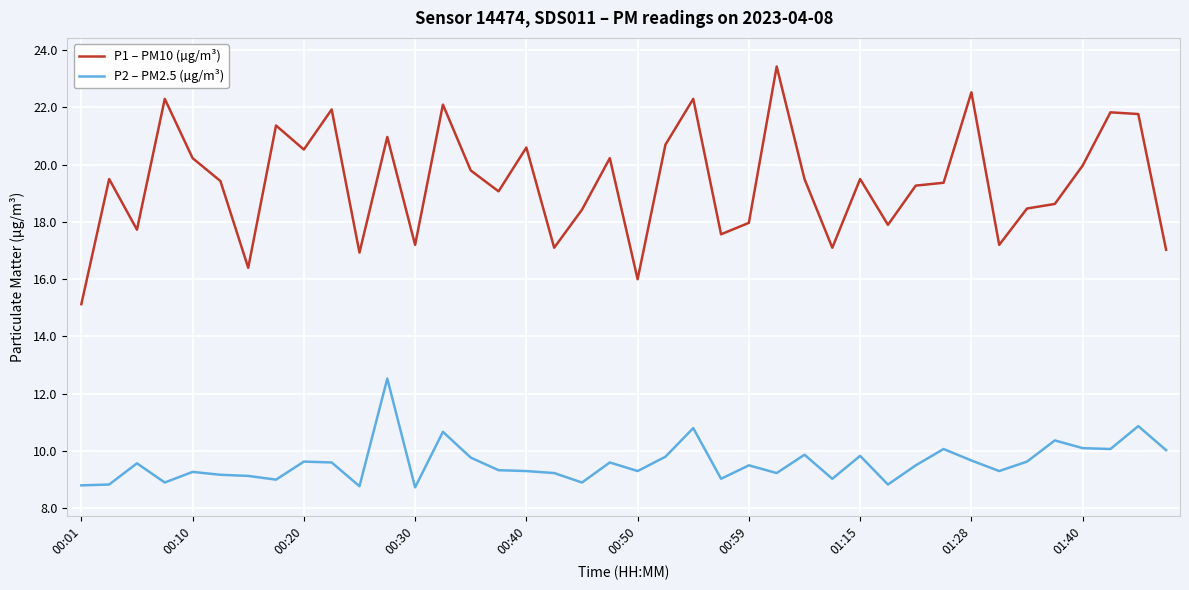

Which series has the largest total across all categories?

P1 – PM10 (µg/m³)